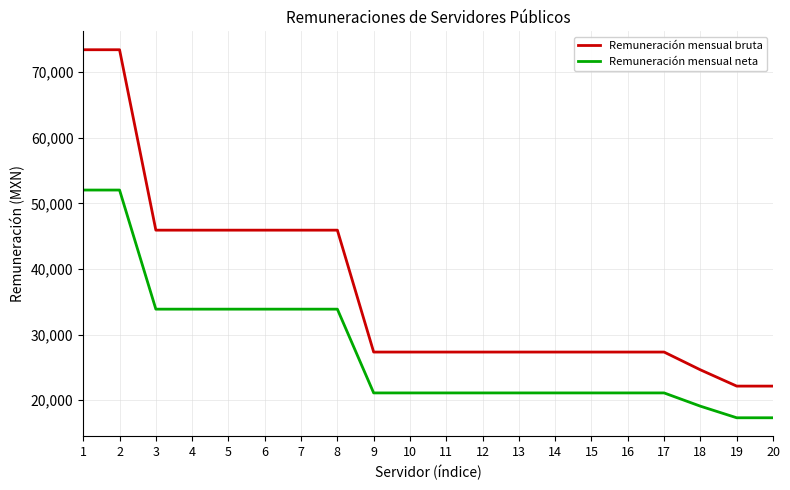

True or false: Remuneración mensual neta and Remuneración mensual bruta cross at least once.

False